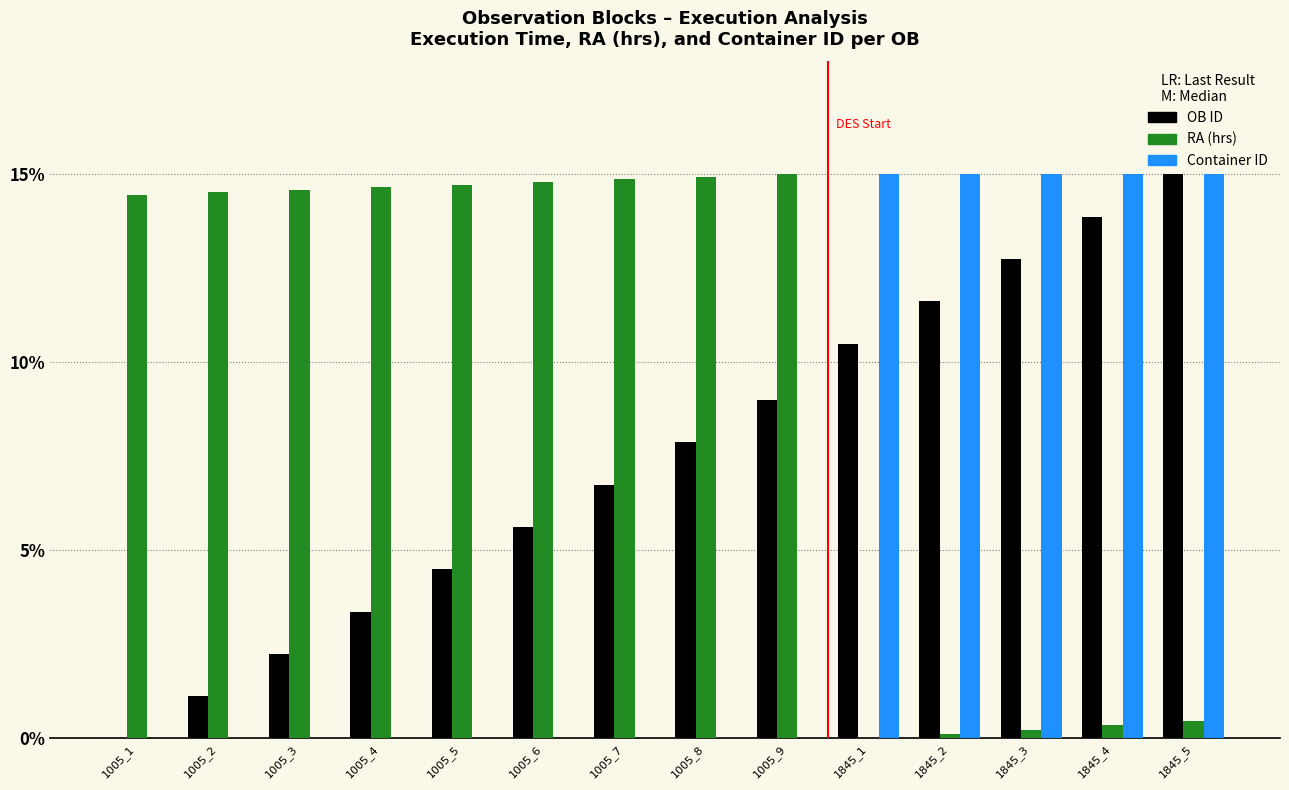

At which label does OB ID first exceed 7?

1005_8